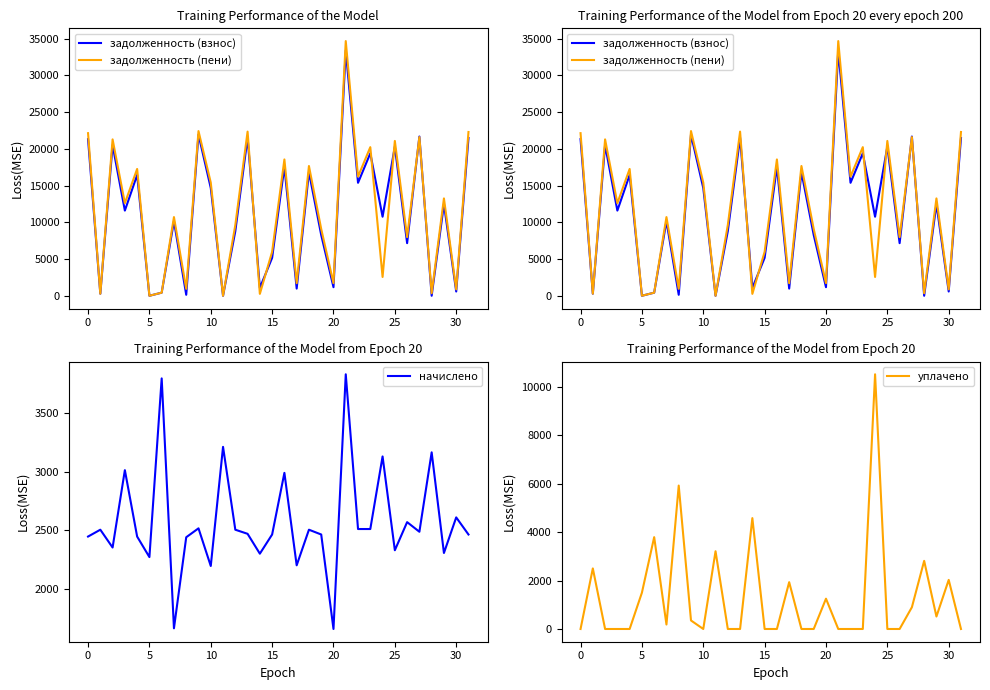

Which series ends up on top after the final intersection of начислено and задолженность (пени)?

задолженность (пени)